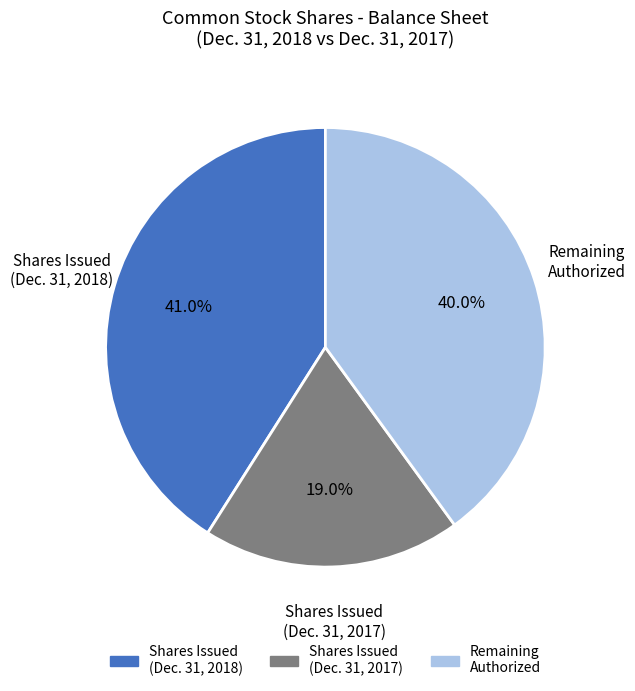

Between Shares Issued (Dec. 31, 2018) and Shares Issued (Dec. 31, 2017), which is larger?

Shares Issued (Dec. 31, 2018)